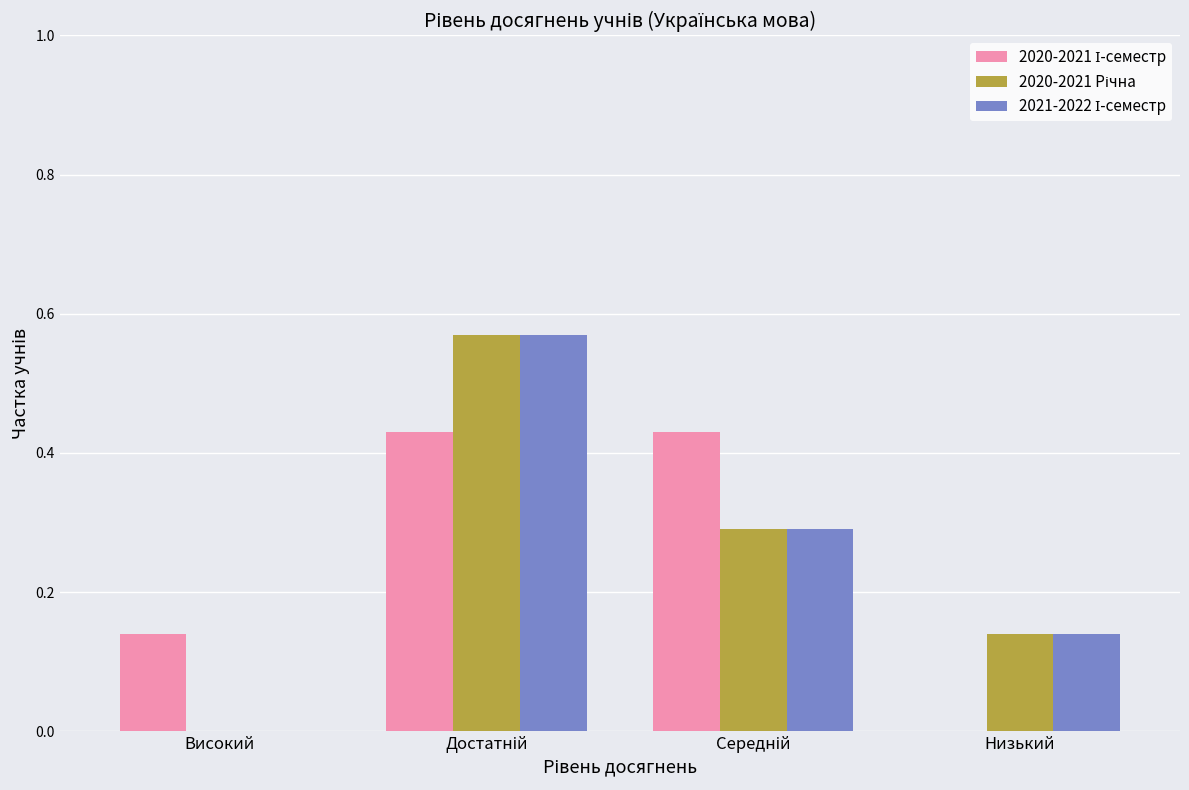

How many categories are shown in the chart?

4